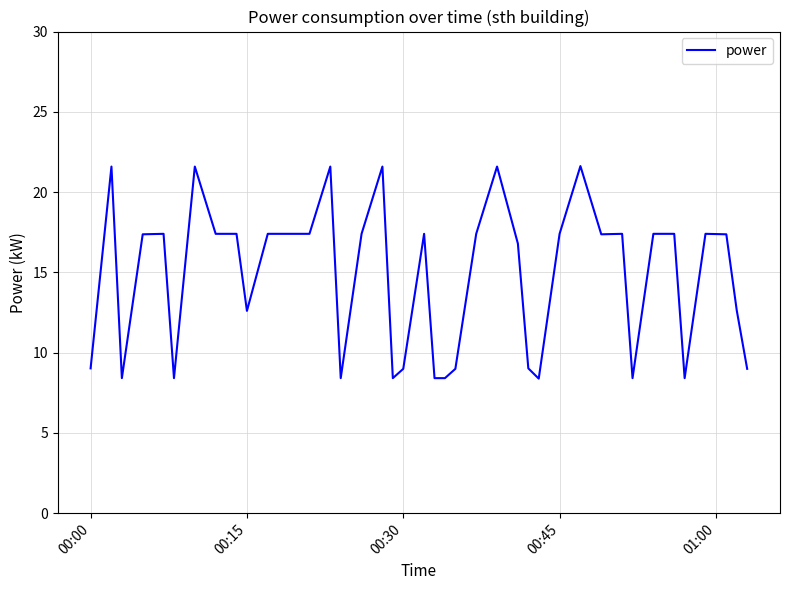

What is the minimum value shown in the chart?

8.4